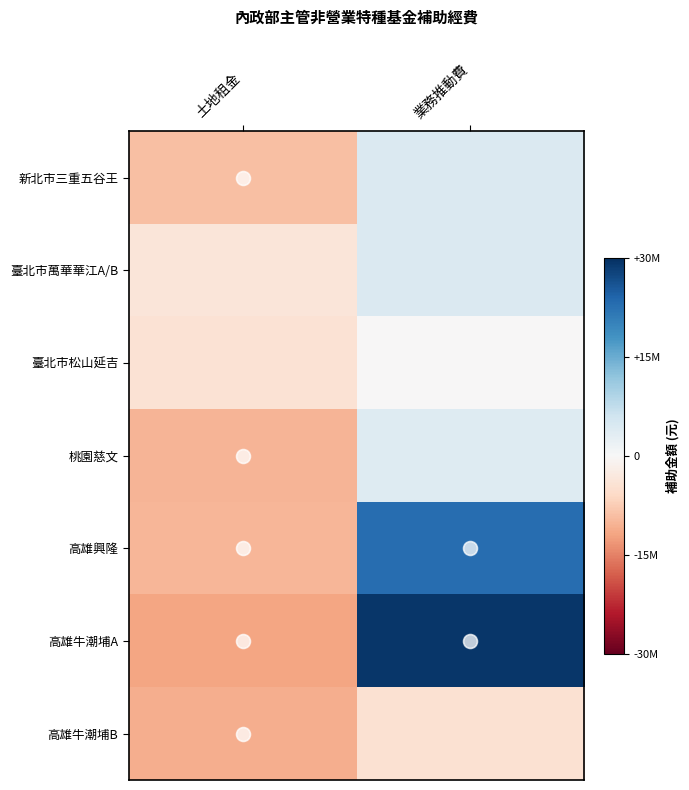

Reading left to right, transcribe all the data shown in this chart.

新北市三重五谷王: 土地租金=-9095694.9	業務推動費=4302159.1
臺北市萬華華江A/B: 土地租金=-3594170.9	業務推動費=4242159.1
臺北市松山延吉: 土地租金=-4293085.9	業務推動費=-47840.9
桃園慈文: 土地租金=-10256839.9	業務推動費=3882159.1
高雄興隆: 土地租金=-9846437.9	業務推動費=22842159.1
高雄牛潮埔A: 土地租金=-11751331.9	業務推動費=29082159.1
高雄牛潮埔B: 土地租金=-10977552.9	業務推動費=-4487840.9